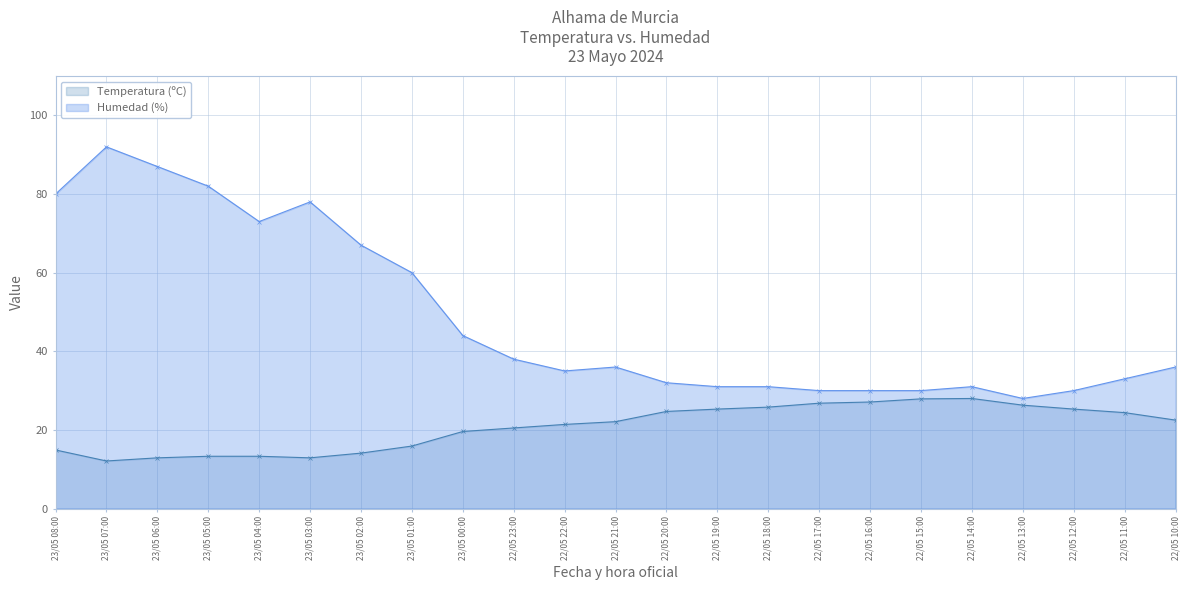

Does the chart have visible grid lines?

Yes